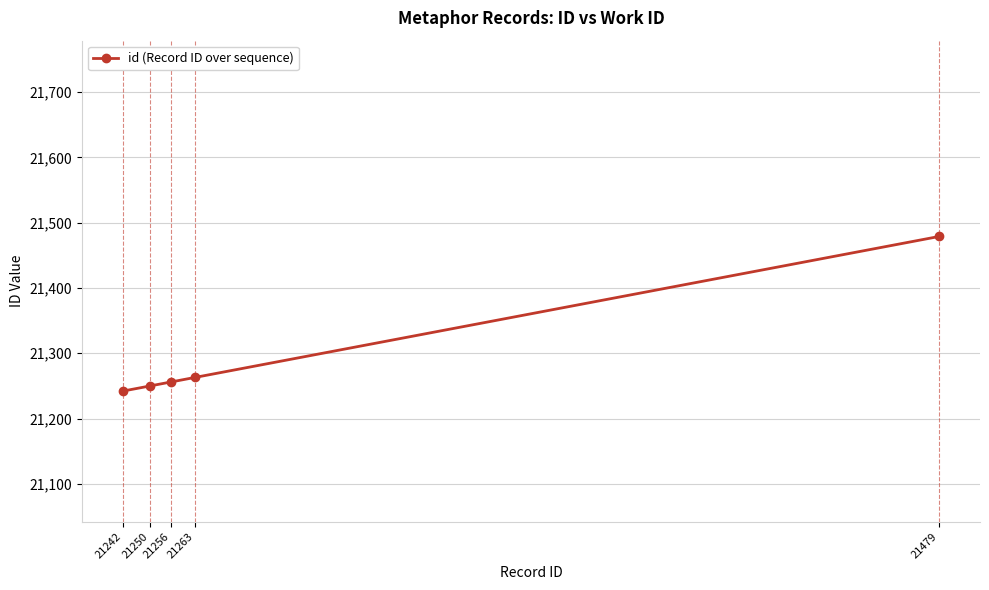

What is the difference between the values at 21242 and 21256?

14